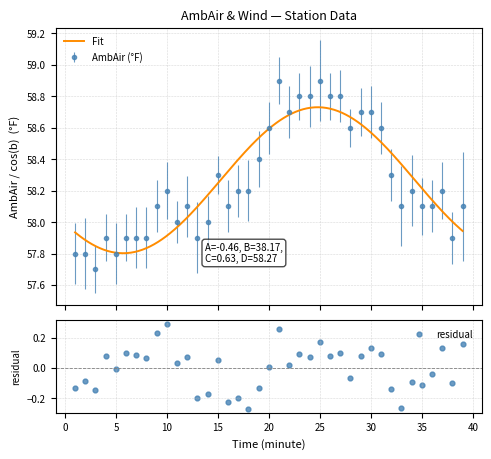

What is the value of the AmbAir (°F) point at the 12th from the left?

58.1